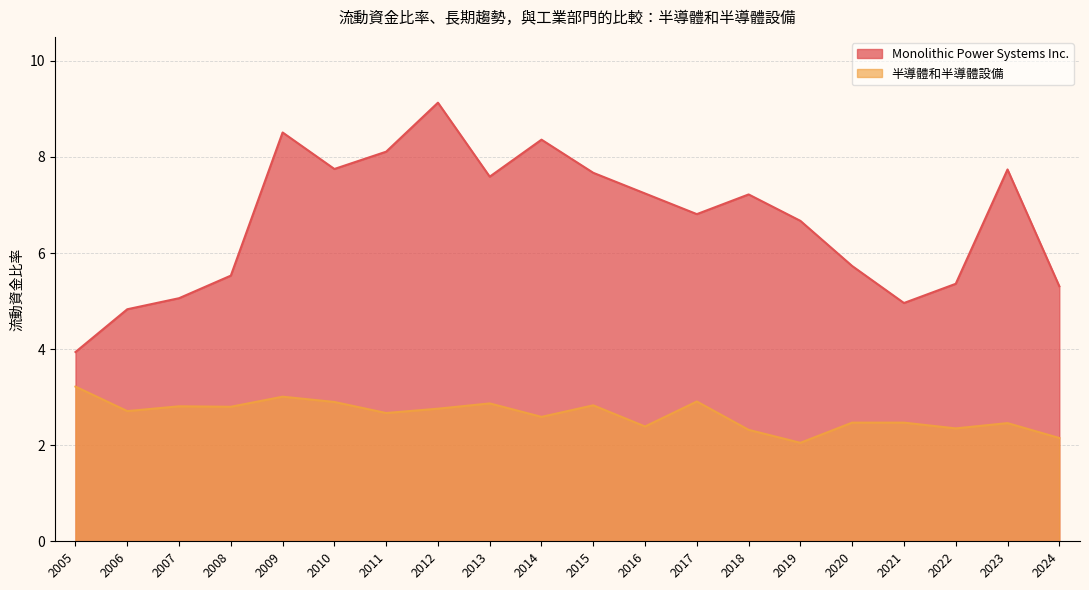

What is the highest value of the 半導體和半導體設備 series?

3.2